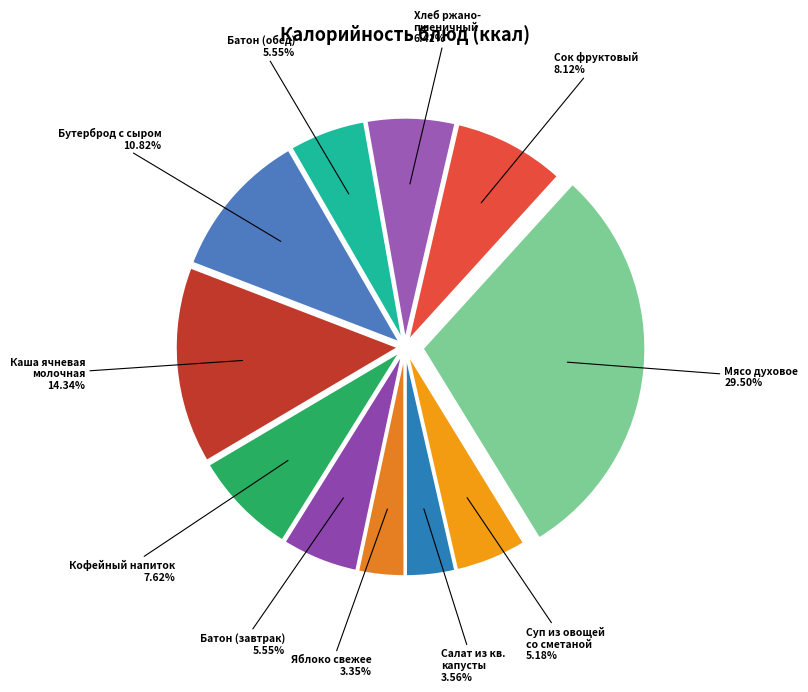

Which slice is the largest?

Мясо духовое